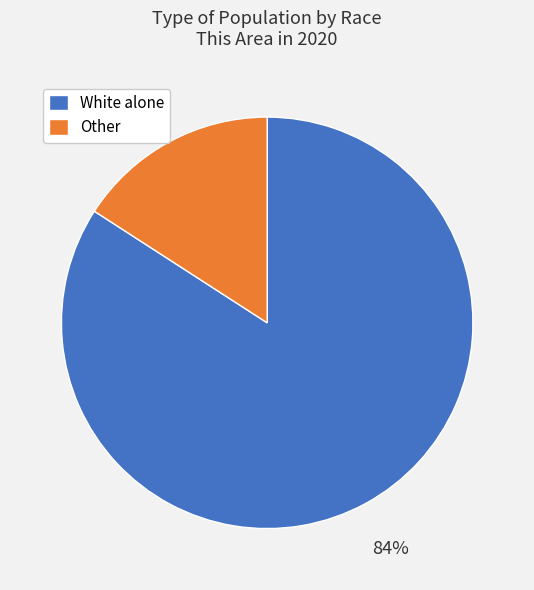

Which has a higher value, Other or White alone?

White alone